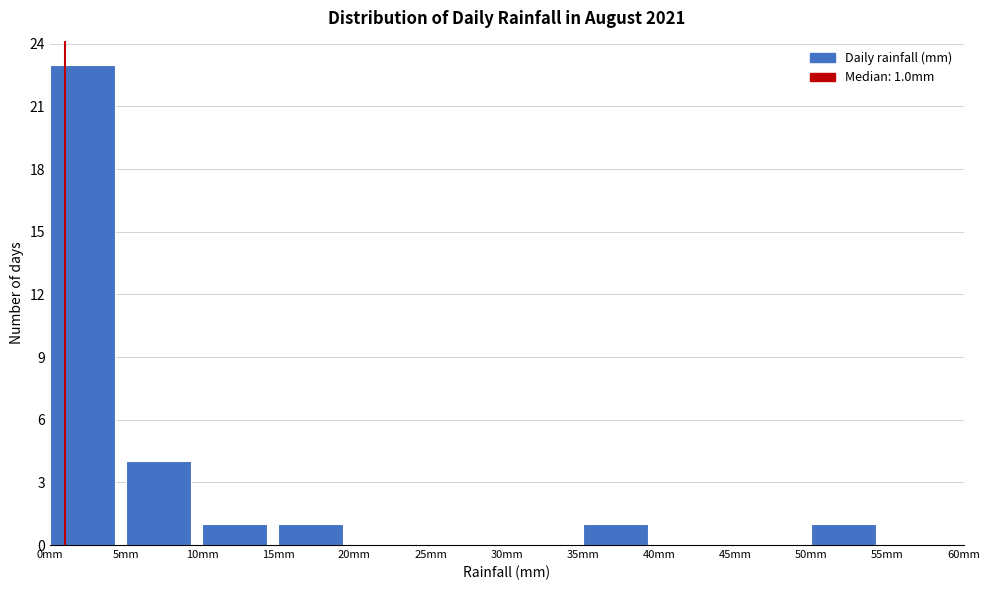

Over which range of the x-axis is the bar tallest?

0 to 5